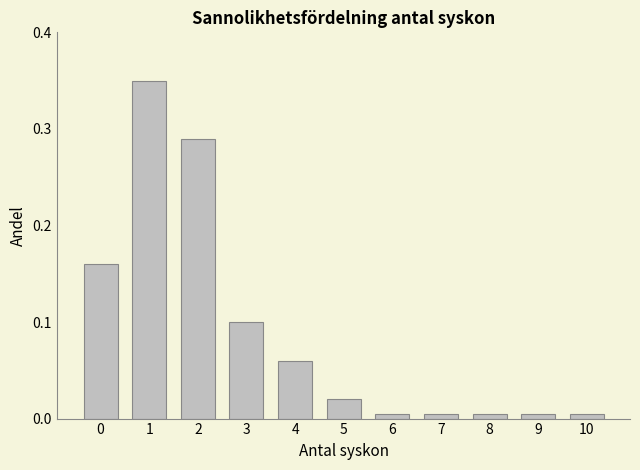

What is the sum of all values?

1.0